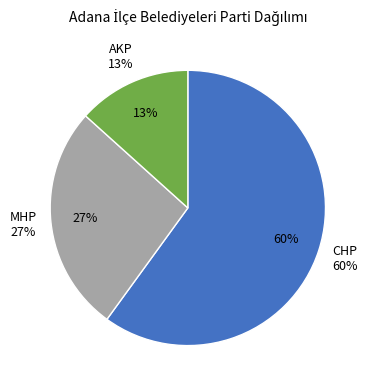

Which slice is the largest?

CHP